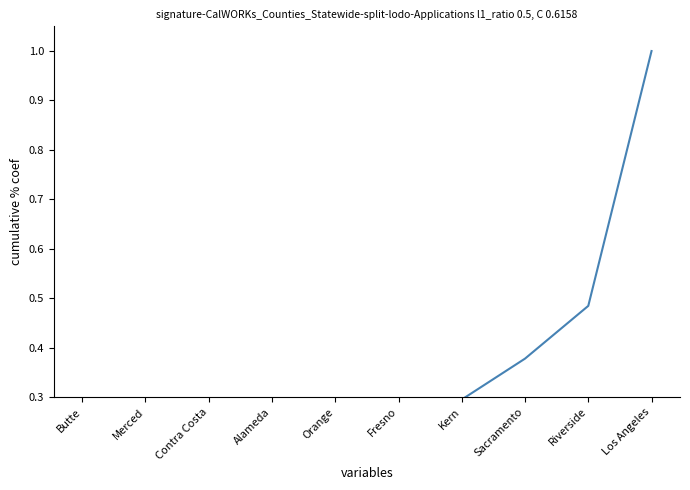

Is this an area chart (filled region under the line)?

No